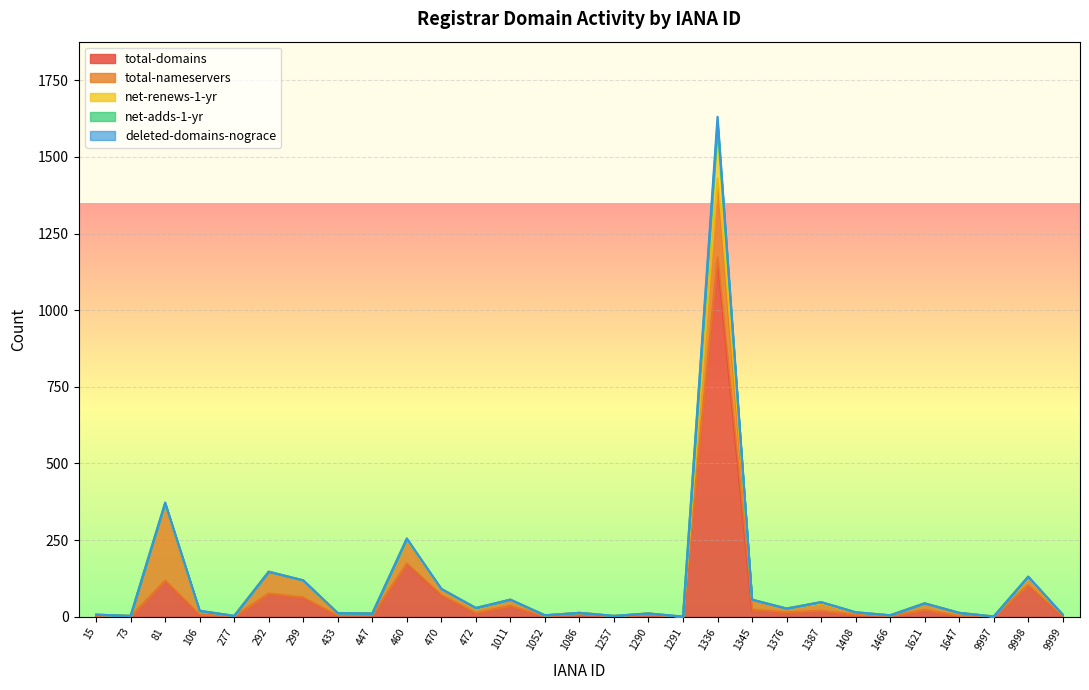

The value of total-domains at 1290 is 9. True or false?

False